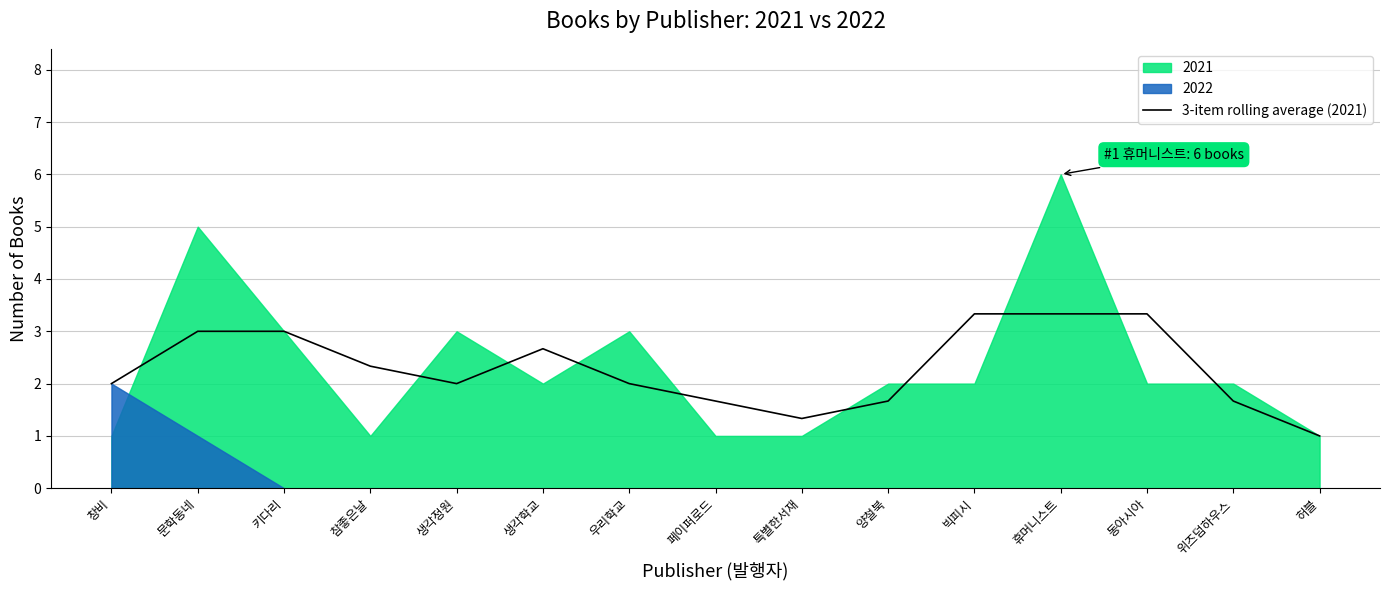

The chart shows a value of 2.0 at 우리학교. True or false?

True